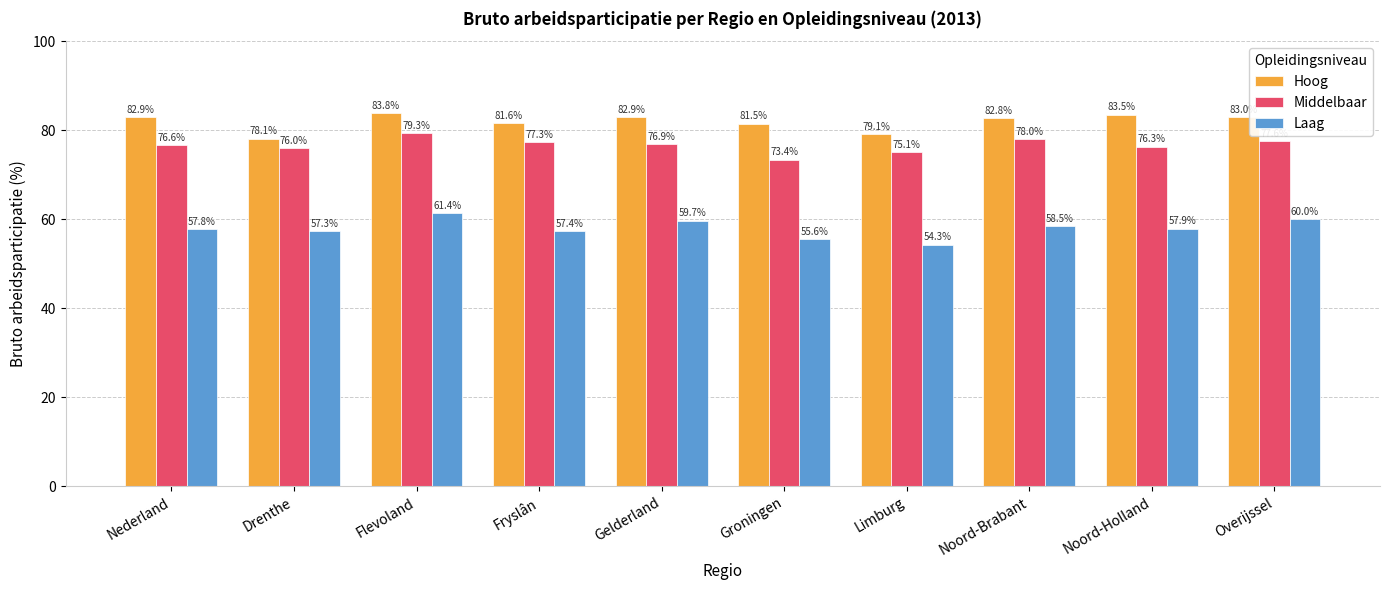

At which category does the chart reach its peak across all series?

Flevoland